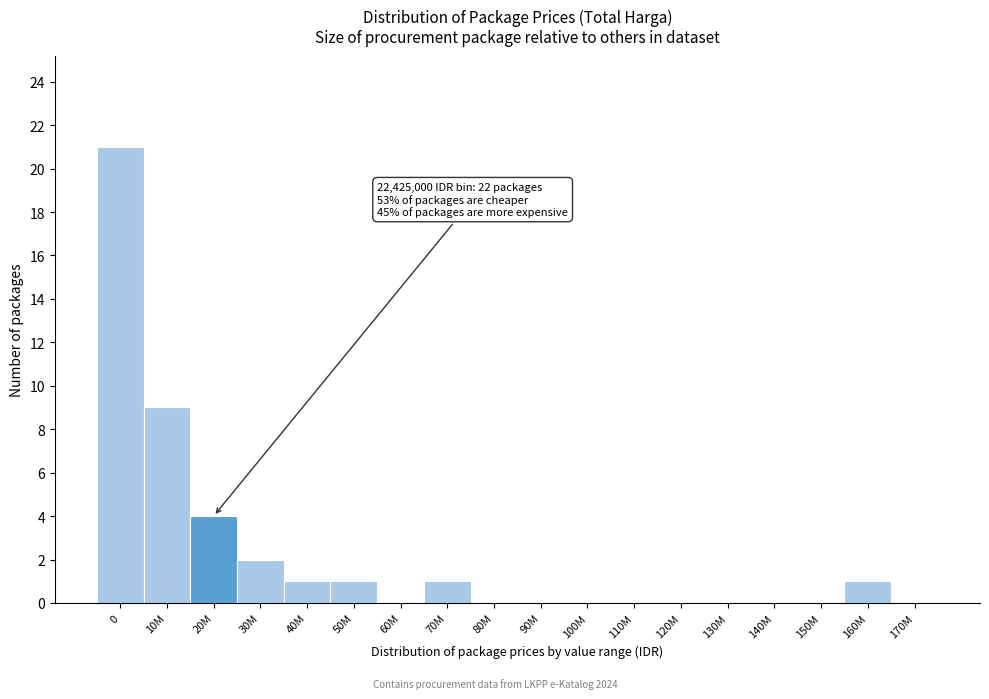

Reading right to left, list all the values displayed in this chart.

170M=0	160M=1	150M=0	140M=0	130M=0	120M=0	110M=0	100M=0	90M=0	80M=0	70M=1	60M=0	50M=1	40M=1	30M=2	20M=4	10M=9	0=21